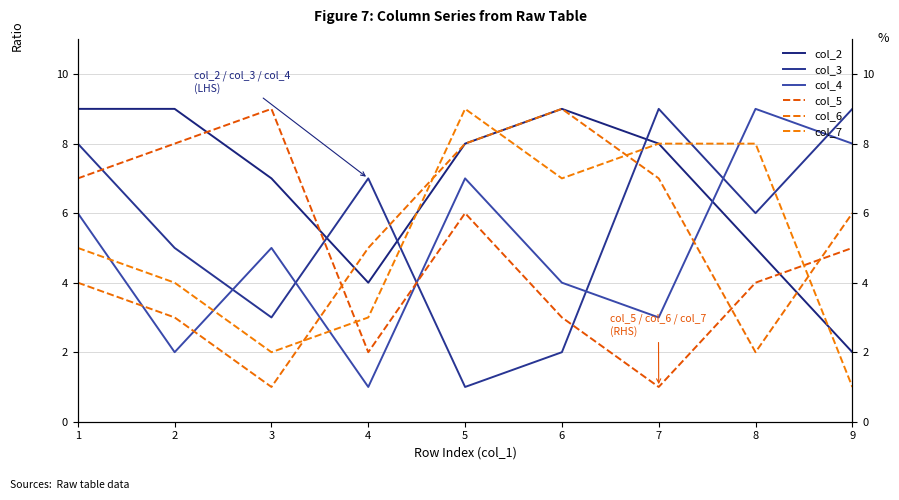

Where is the first local minimum for col_3?

3